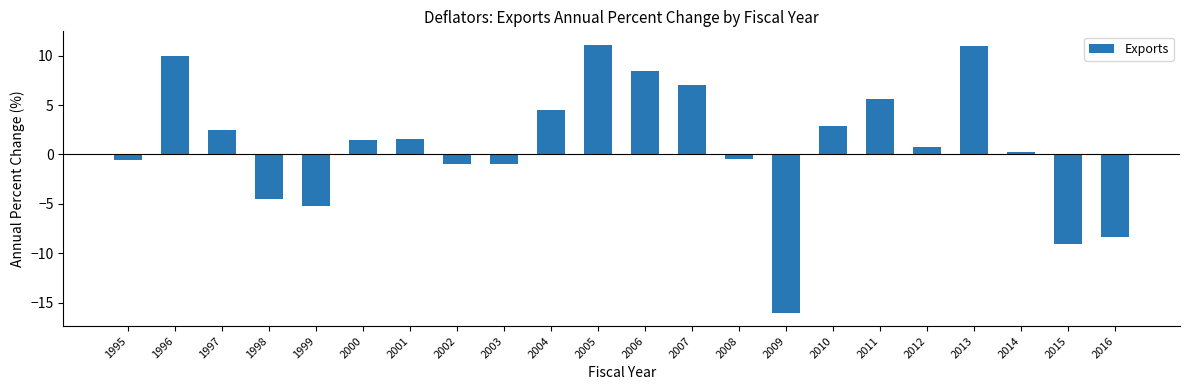

What is the sum of all values?

21.0